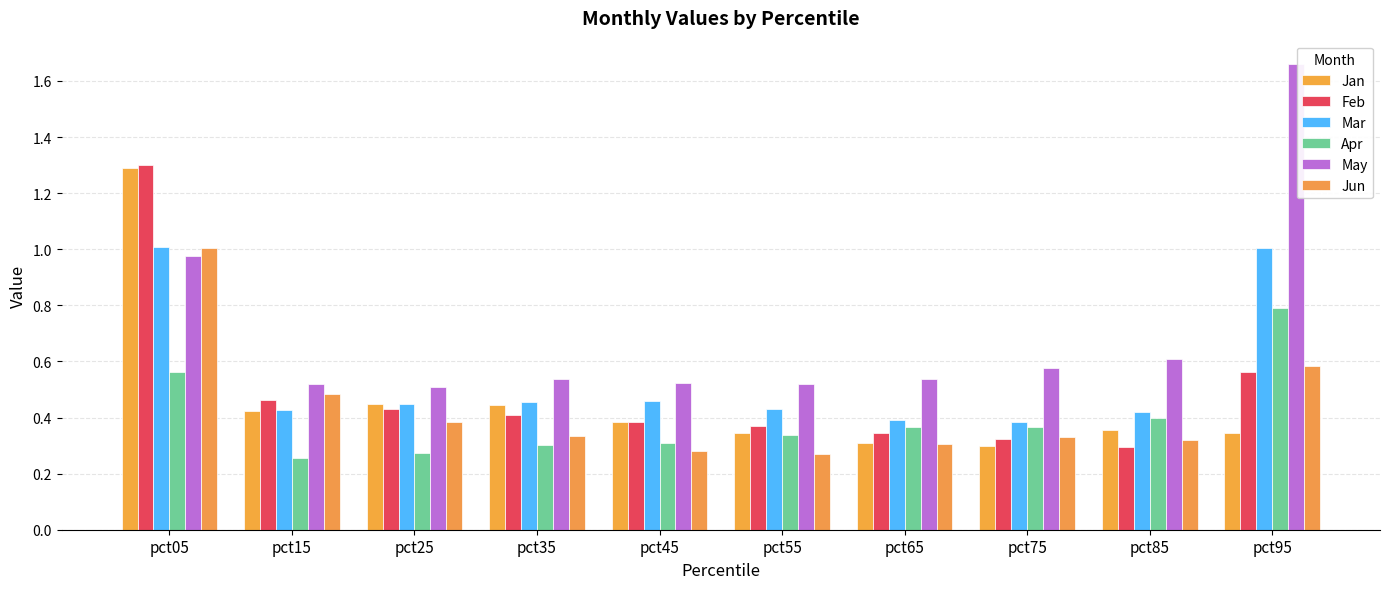

True or false: Apr has a value of 0.6 at pct65.

False